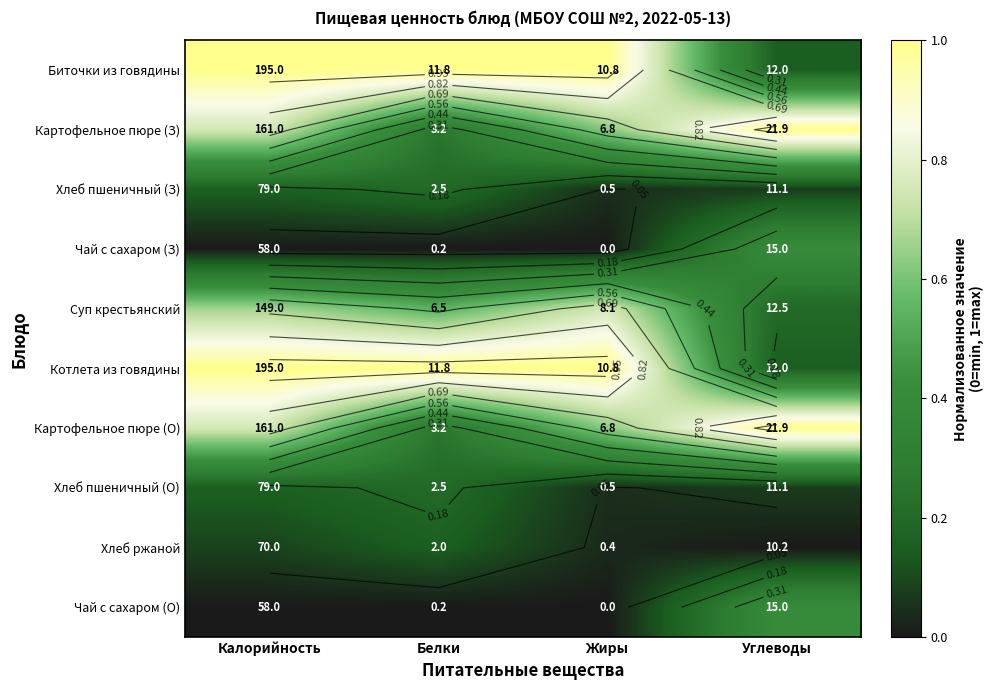

What is the difference between the highest and lowest values at Углеводы?

1.0